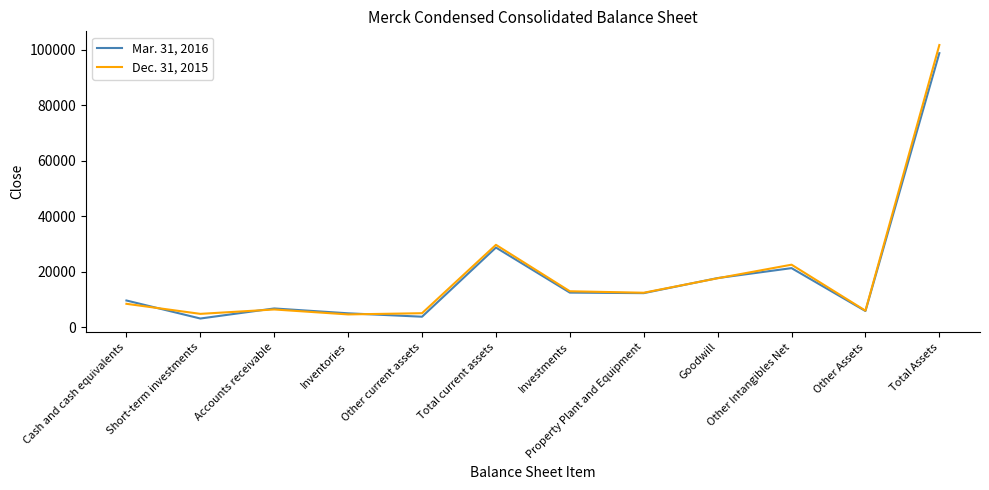

Which series has the widest spread of values?

Dec. 31, 2015